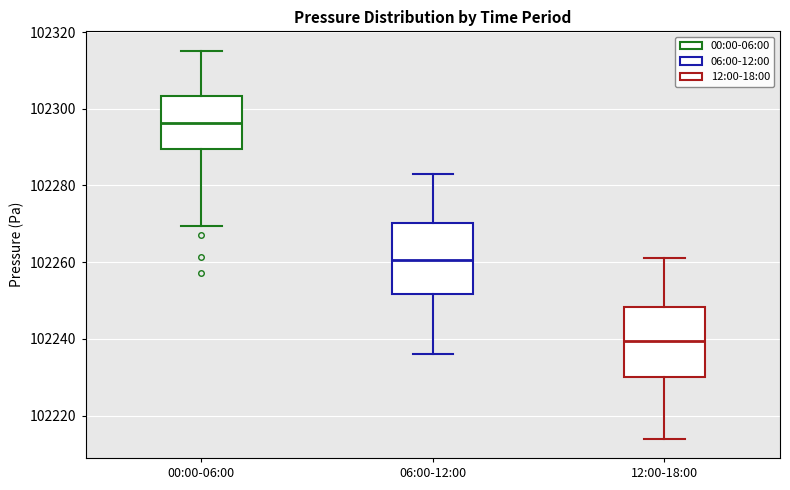

Reading left to right, read every box against the y-axis: the position of its median line, the range the box covers, and the ends of its whiskers. The values are not printed on the chart, so give them approximately, as read against the axis.

00:00-06:00: median 102296, box 102290 to 102304, whiskers 102270 to 102316
06:00-12:00: median 102260, box 102252 to 102270, whiskers 102236 to 102284
12:00-18:00: median 102240, box 102230 to 102248, whiskers 102214 to 102262